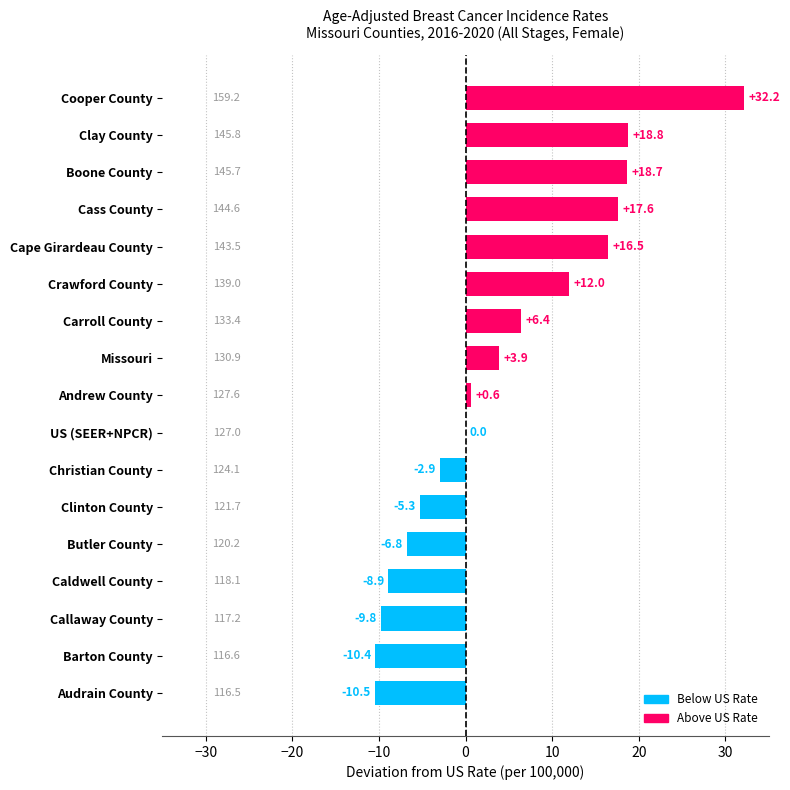

The chart shows a value of -10.5 at Audrain County. True or false?

True